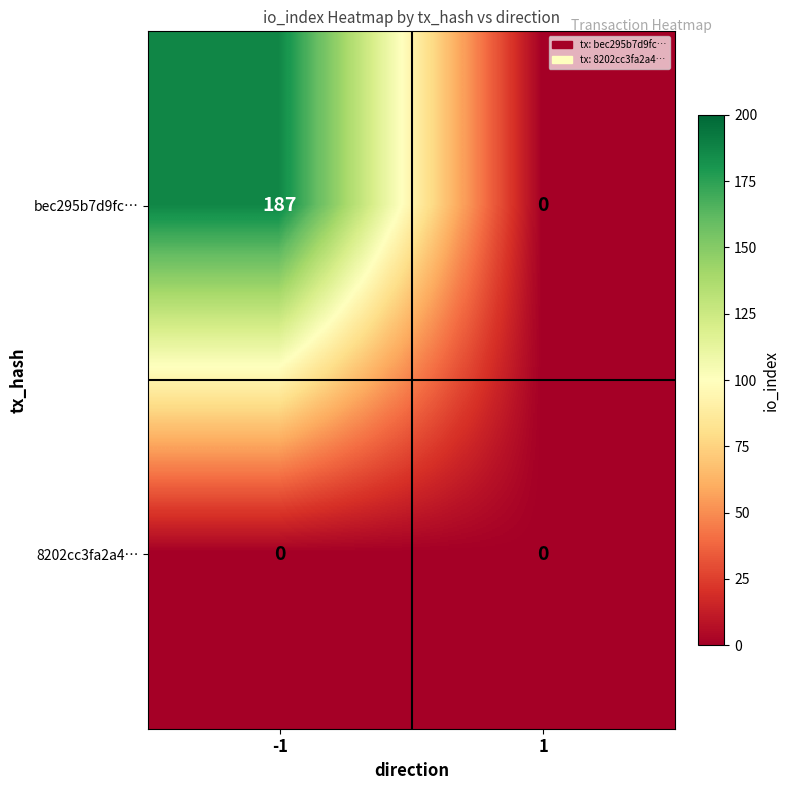

Reading left to right, list all the values displayed in this chart.

bec295b7d9fc…: -1=187	1=0
8202cc3fa2a4…: -1=0	1=0